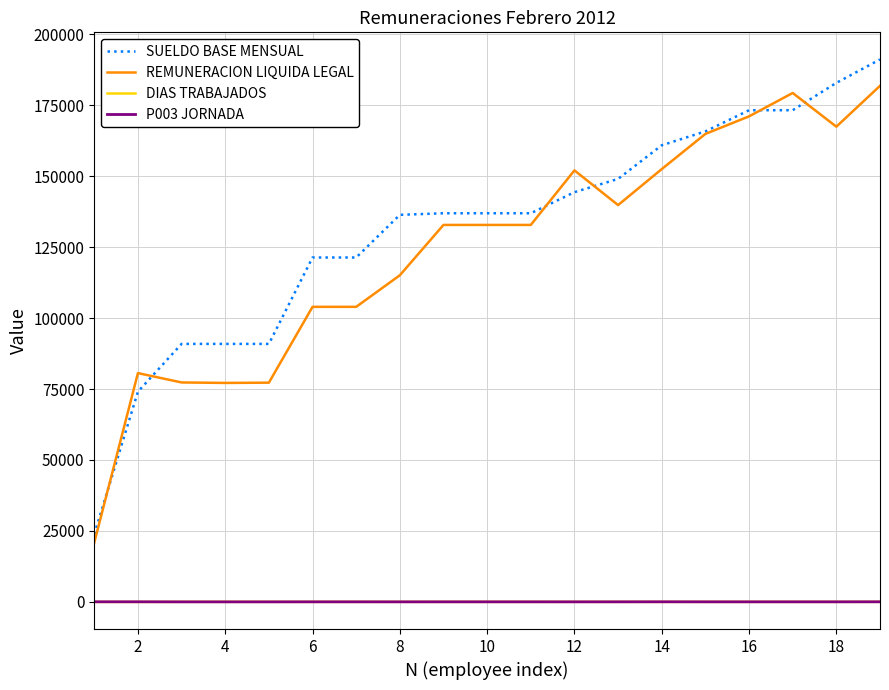

Which series has the largest range (max minus min)?

SUELDO BASE MENSUAL